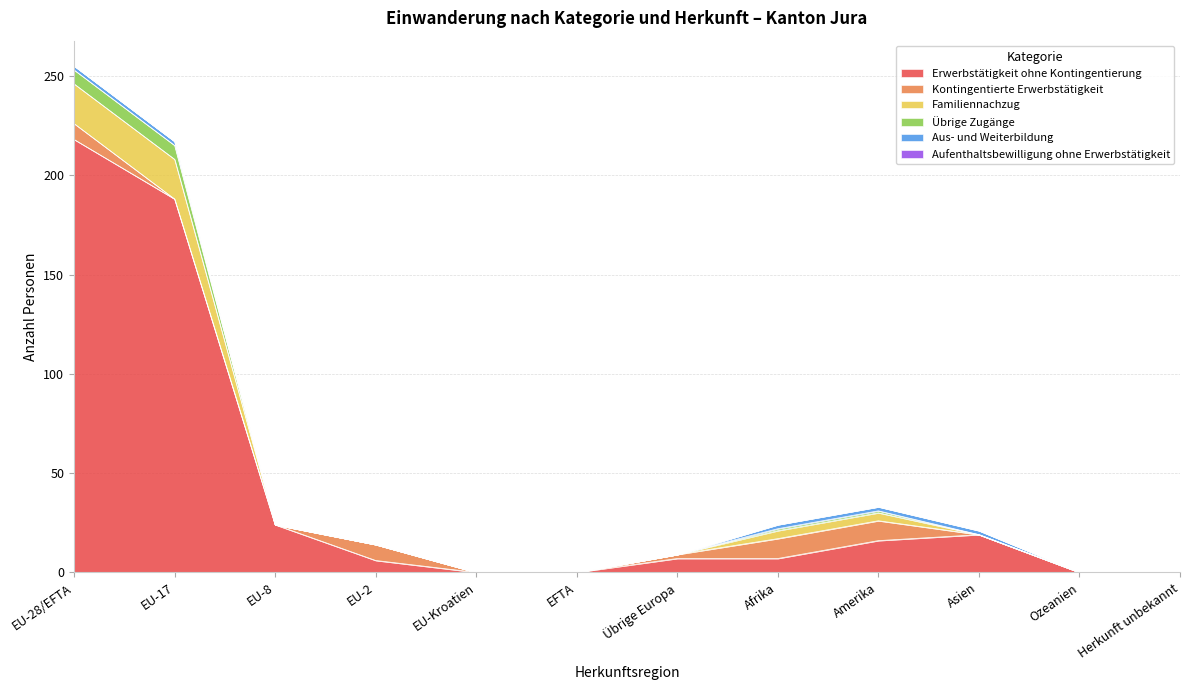

True or false: Familiennachzug and Erwerbstätigkeit ohne Kontingentierung cross at least once.

False